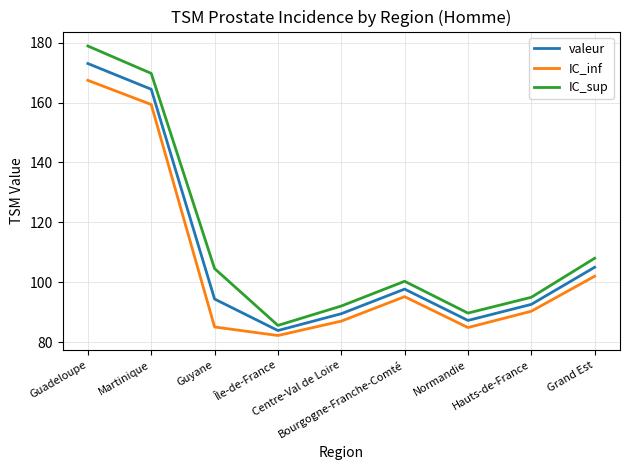

True or false: IC_inf has more than 0 points higher than both neighbors.

True